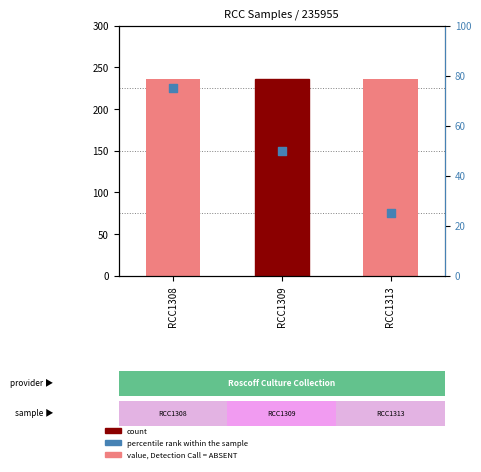

Which series has the largest Y range (max minus min)?

percentile rank within the sample